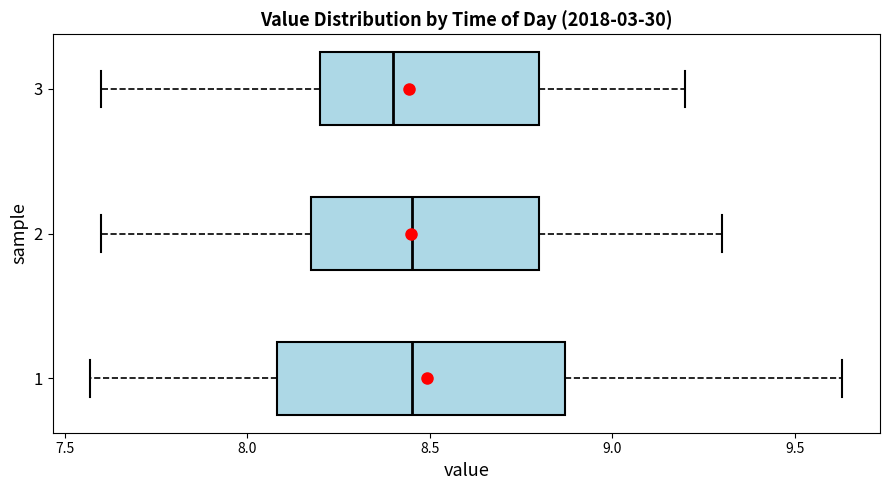

Reading bottom to top, transcribe this box plot: for each box, give where its median line is, the range the box spans, and where its two whiskers end, as read against the x-axis. The values are not printed on the chart, so give them approximately, as read against the axis.

1: median 8.45, box 8.10 to 8.85, whiskers 7.55 to 9.65
2: median 8.45, box 8.20 to 8.80, whiskers 7.60 to 9.30
3: median 8.40, box 8.20 to 8.80, whiskers 7.60 to 9.20